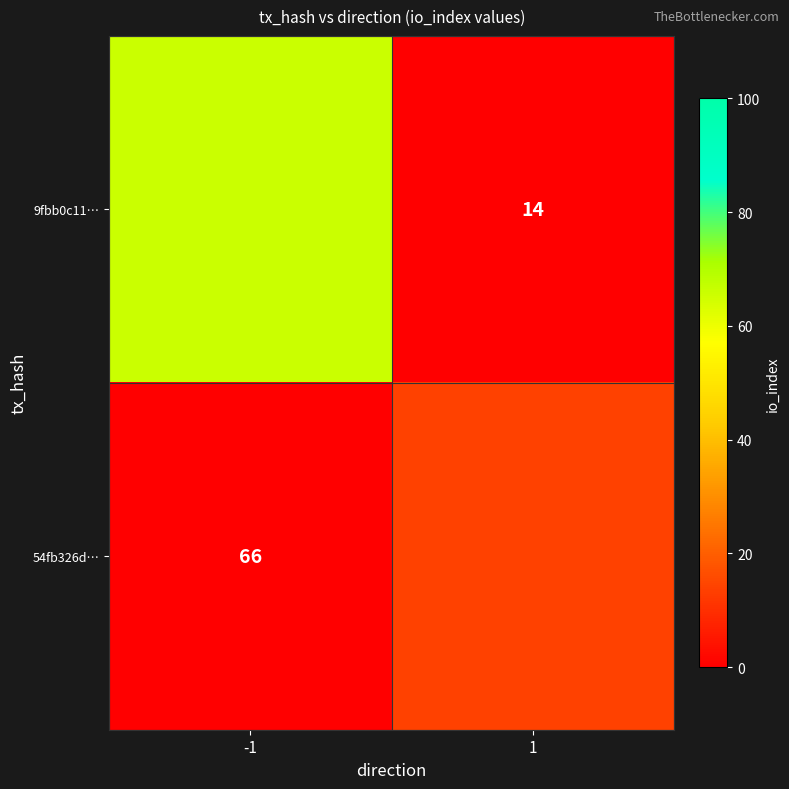

Count the number of categories in the chart.

2